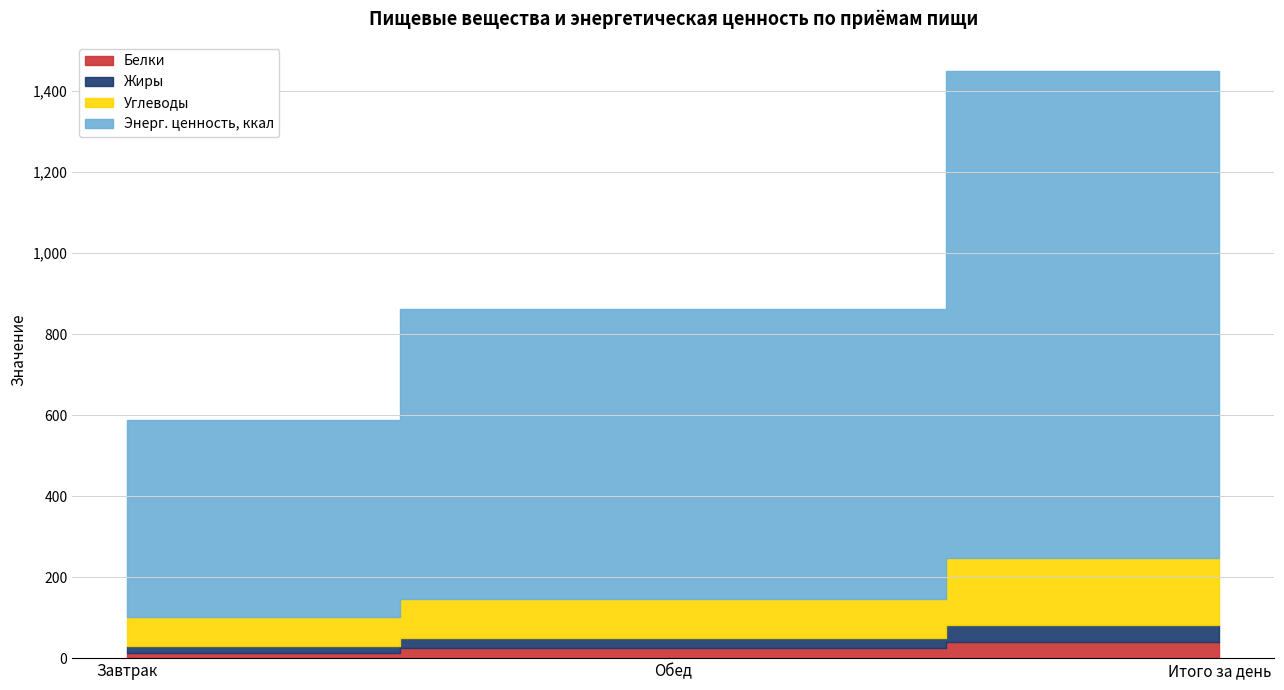

What value does the Энерг. ценность, ккал series have at Завтрак?

486.8